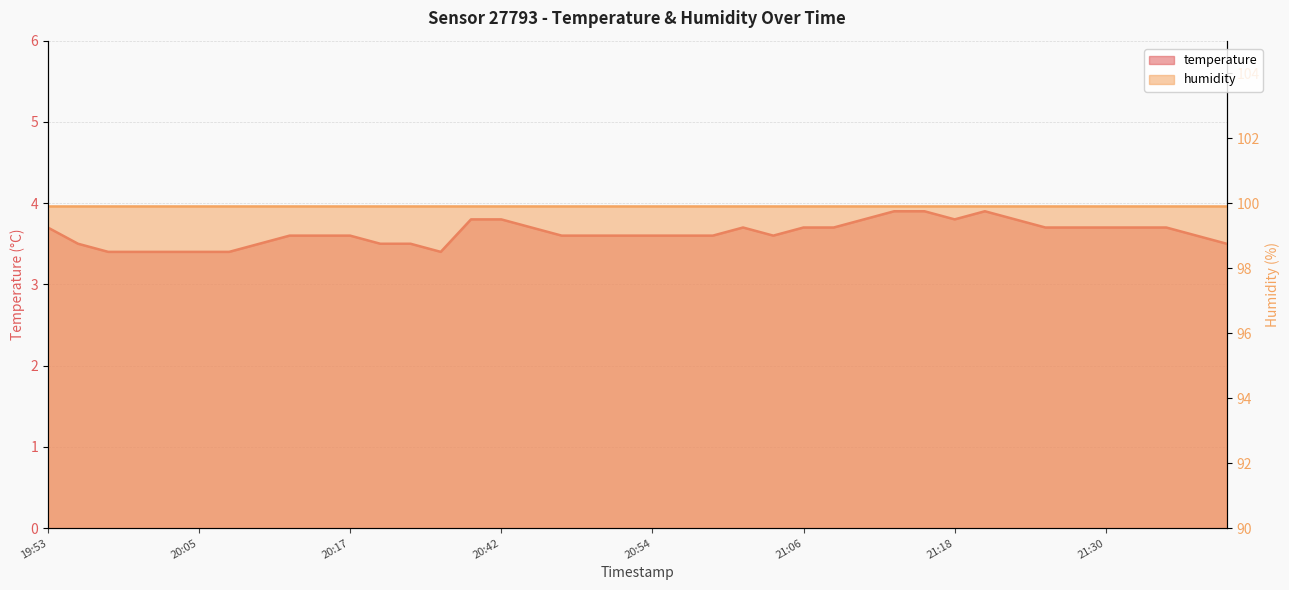

Where is the first local minimum?

20:24